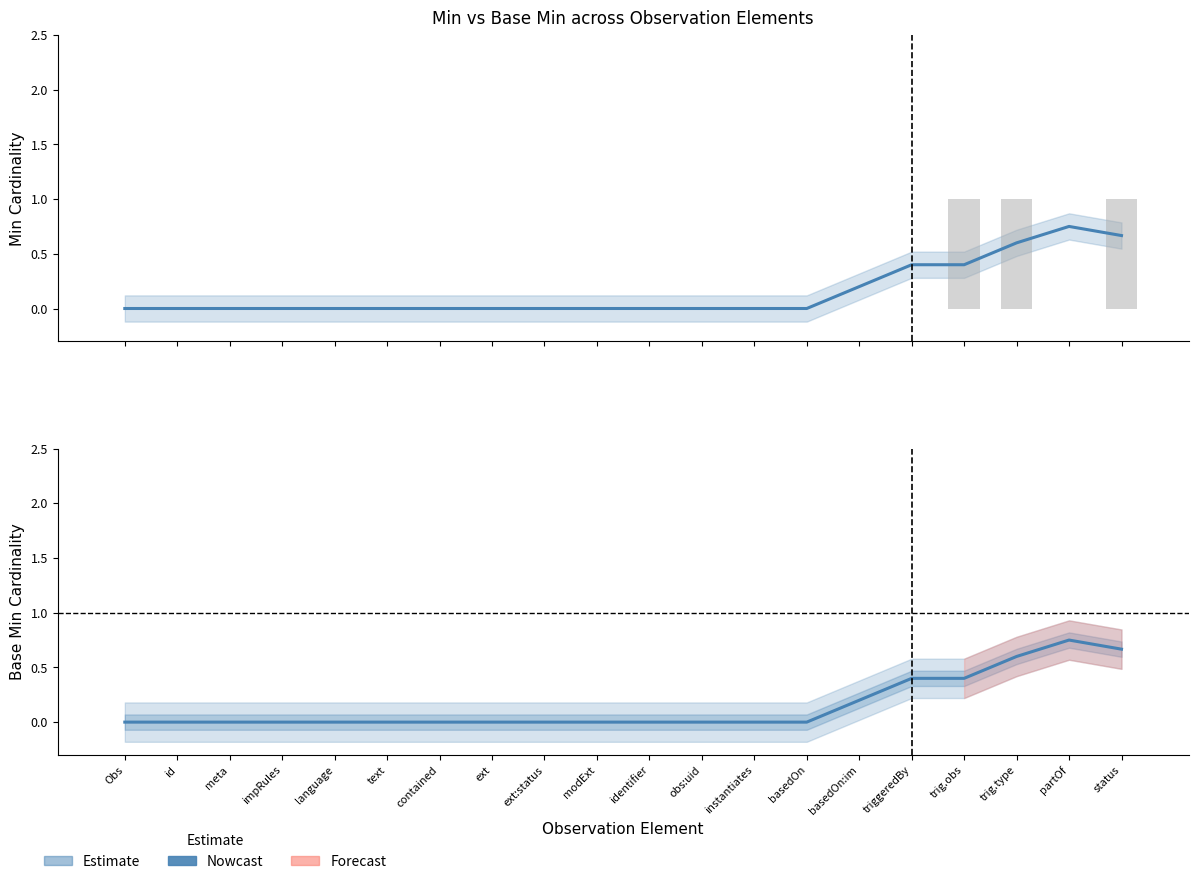

Which series has the widest spread of values?

Min (raw)